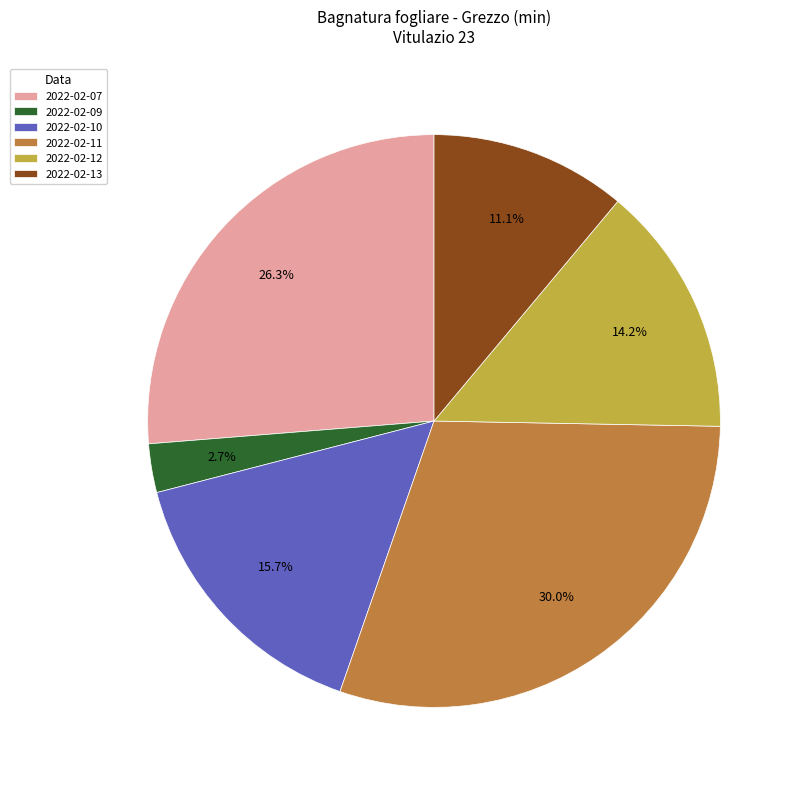

Does 2022-02-12 account for over 50% of the chart?

No